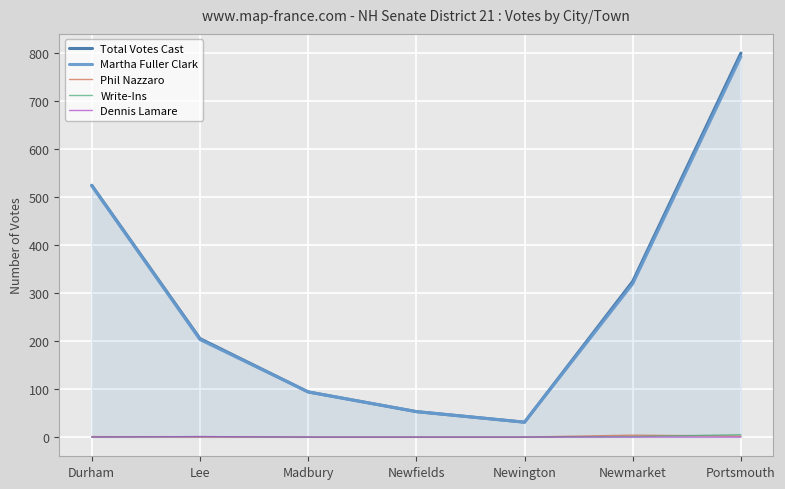

At which category is the sum across all series the highest?

Portsmouth